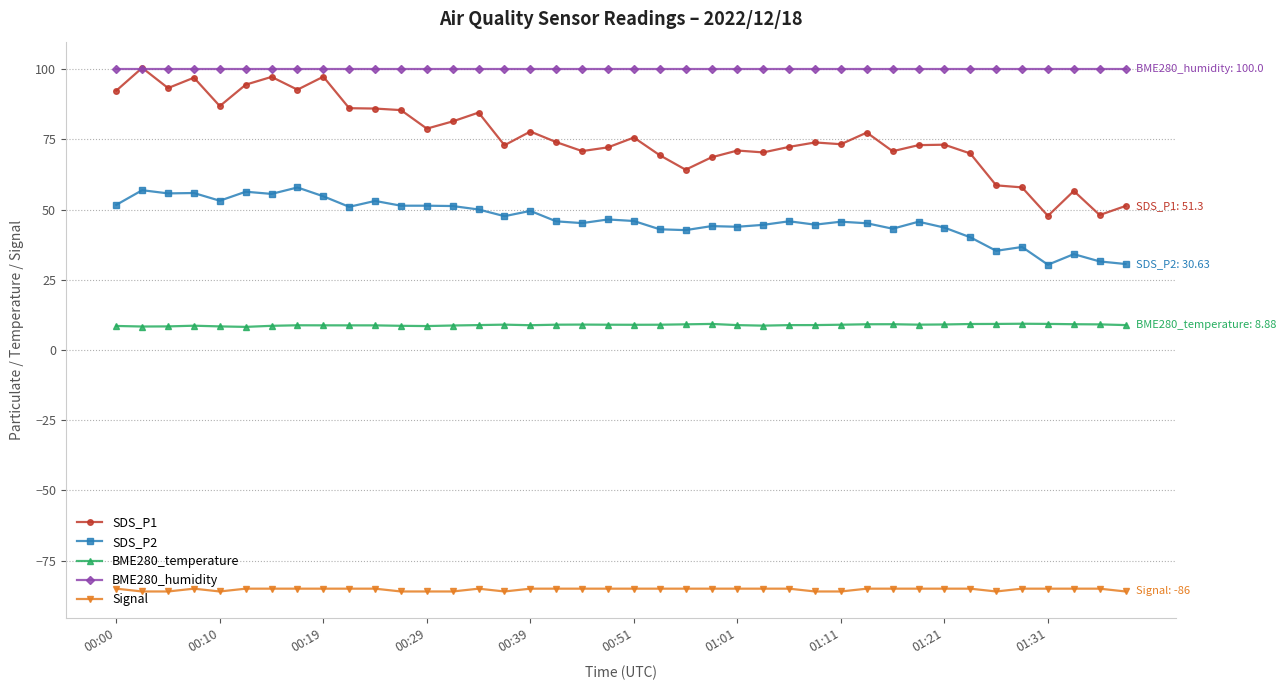

At how many categories does at least one series exceed 99?

40